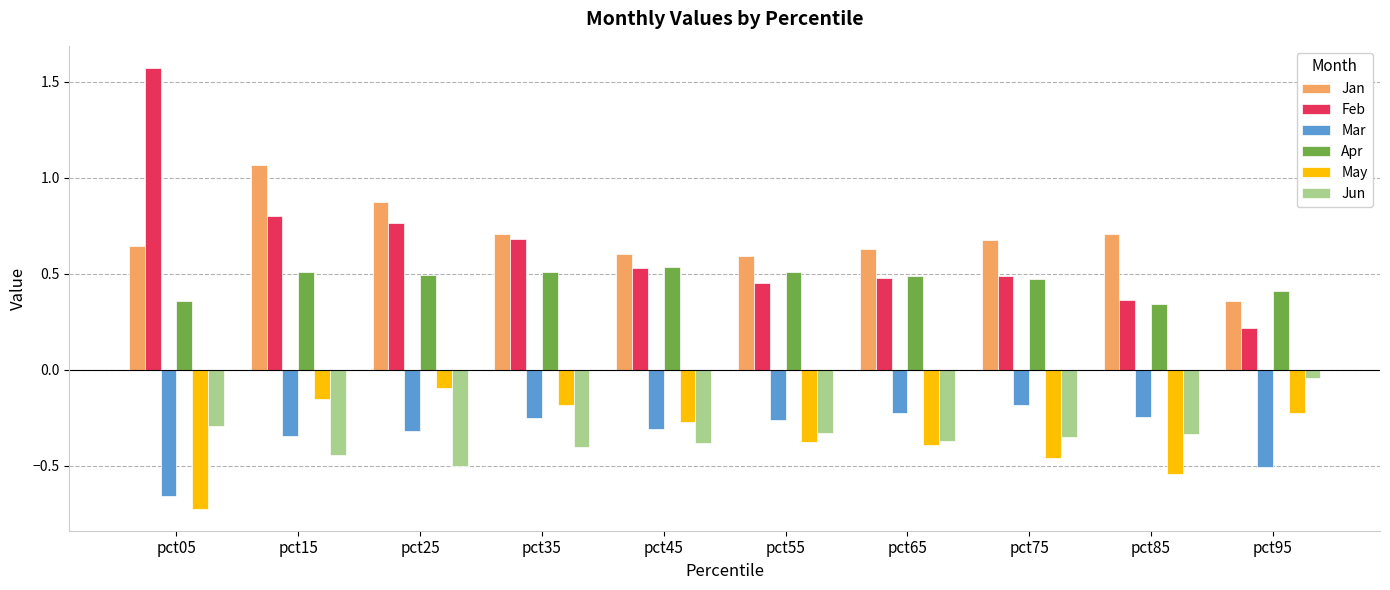

Which category has the highest value in the Feb series?

pct05